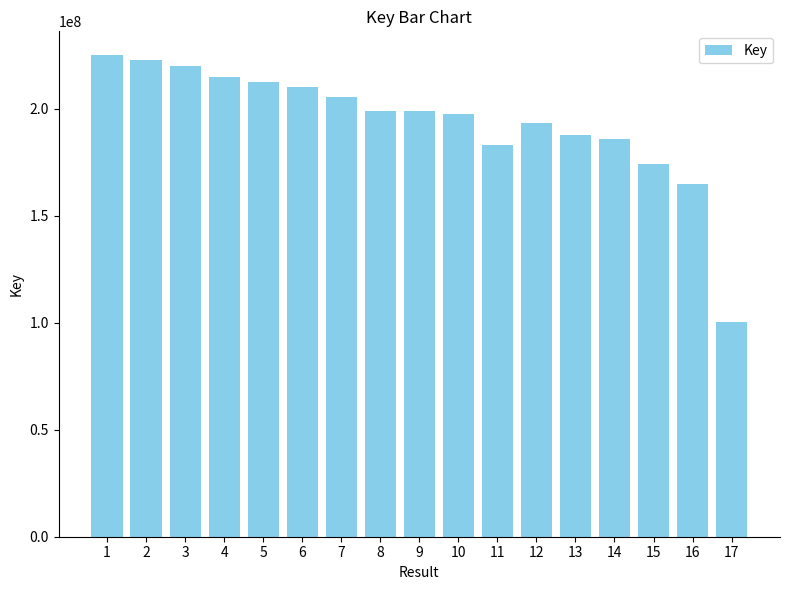

What is the minimum value shown in the chart?

100403856